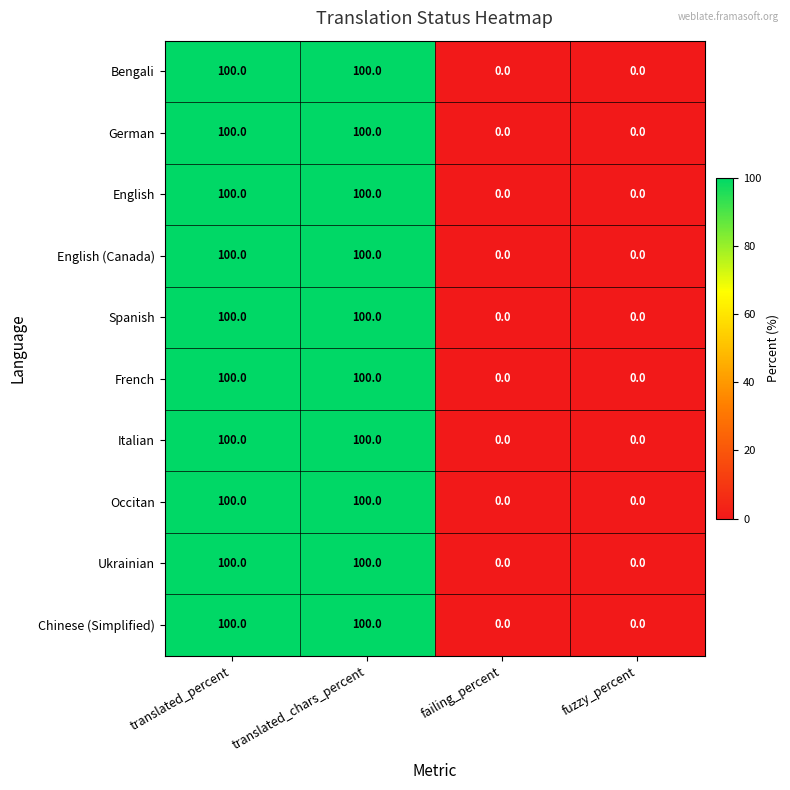

What is the difference between the maximum and minimum values in the Bengali series?

100